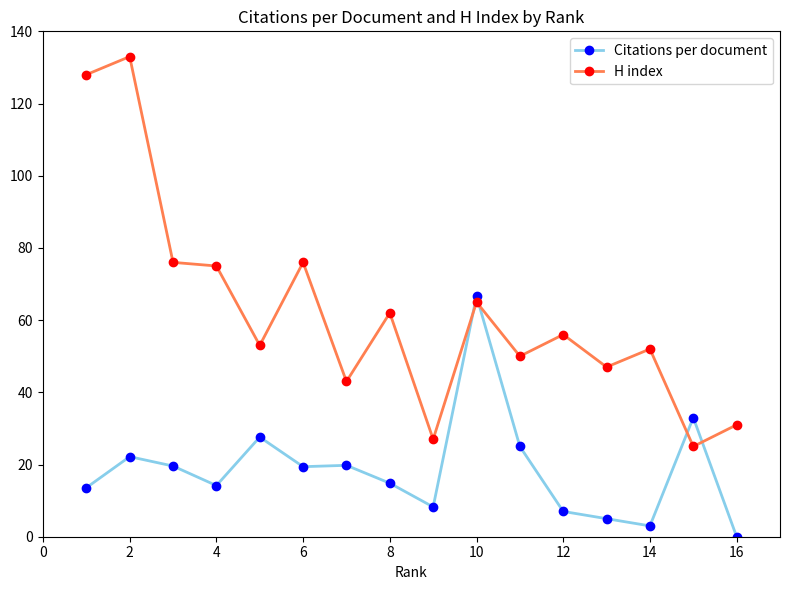

What is the difference between the second highest and minimum values in the Citations per document series?

33.0